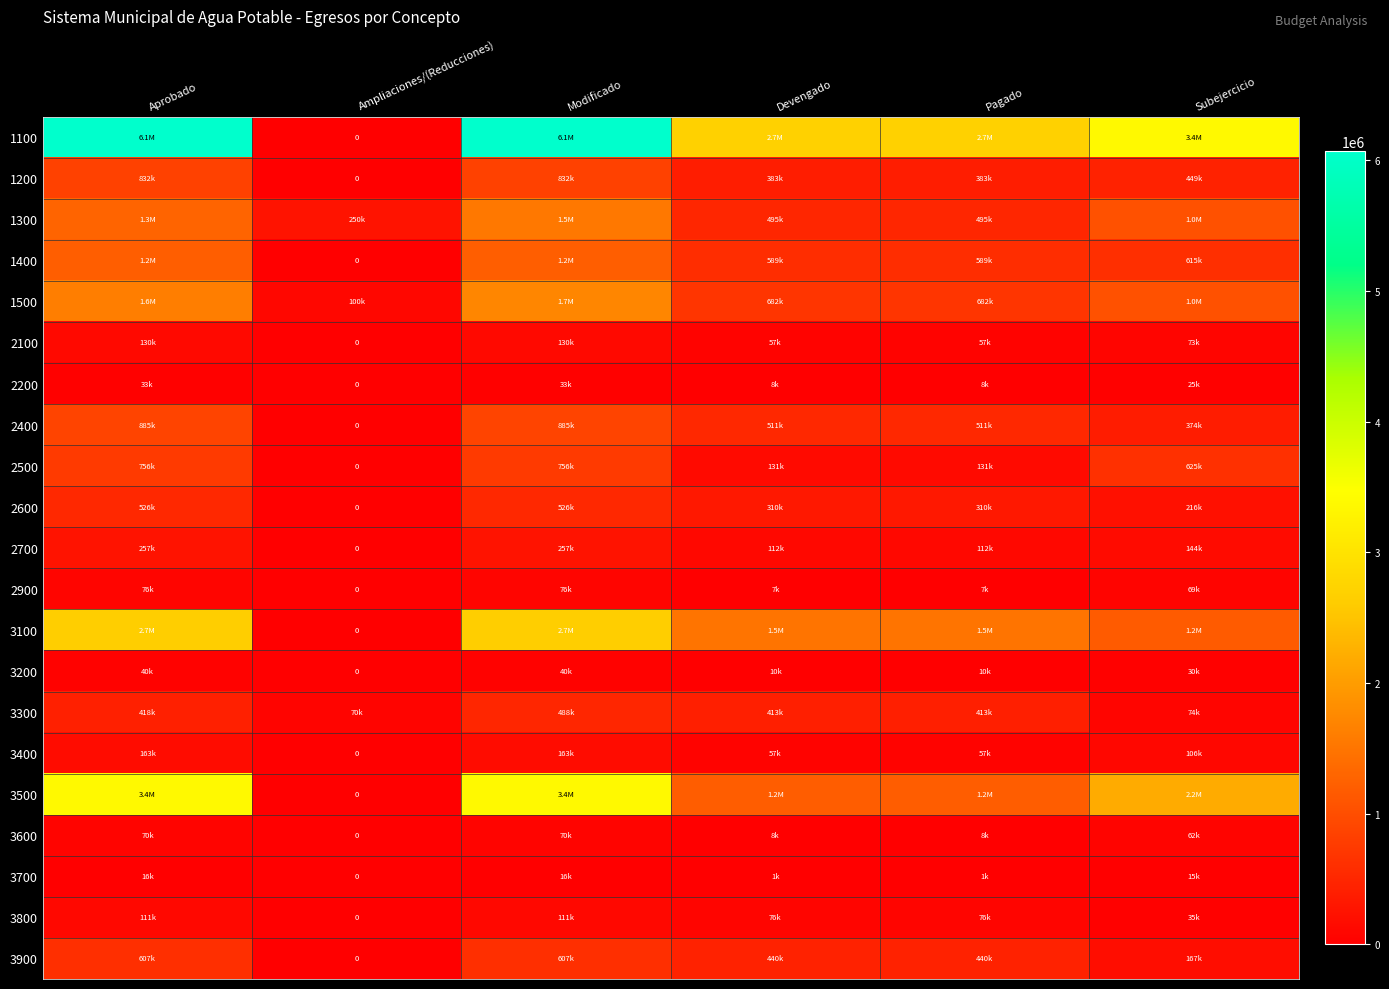

What is the average value of the 3800 series?

68191.0